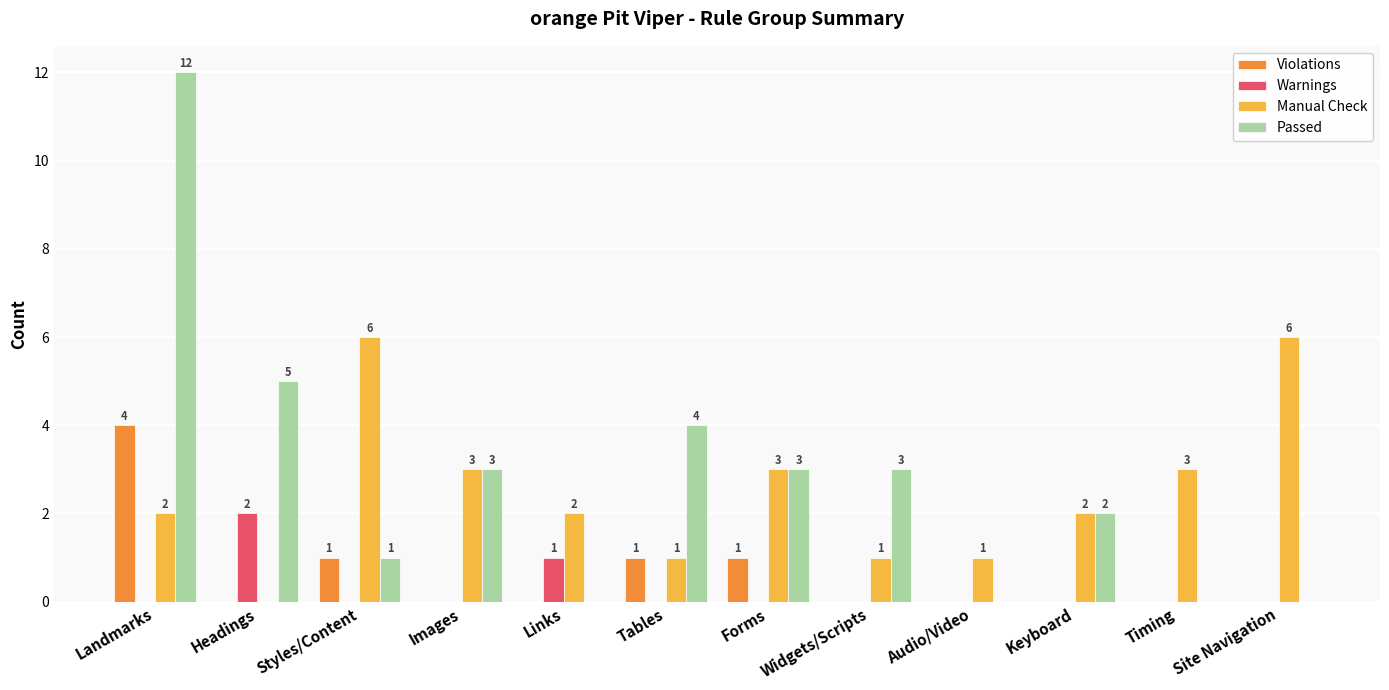

Count the number of categories in the chart.

12